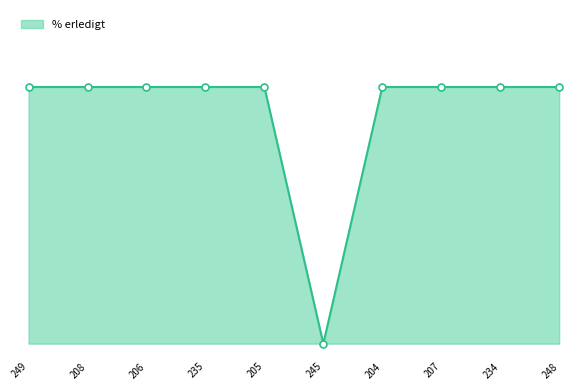

Does the chart have visible grid lines?

No